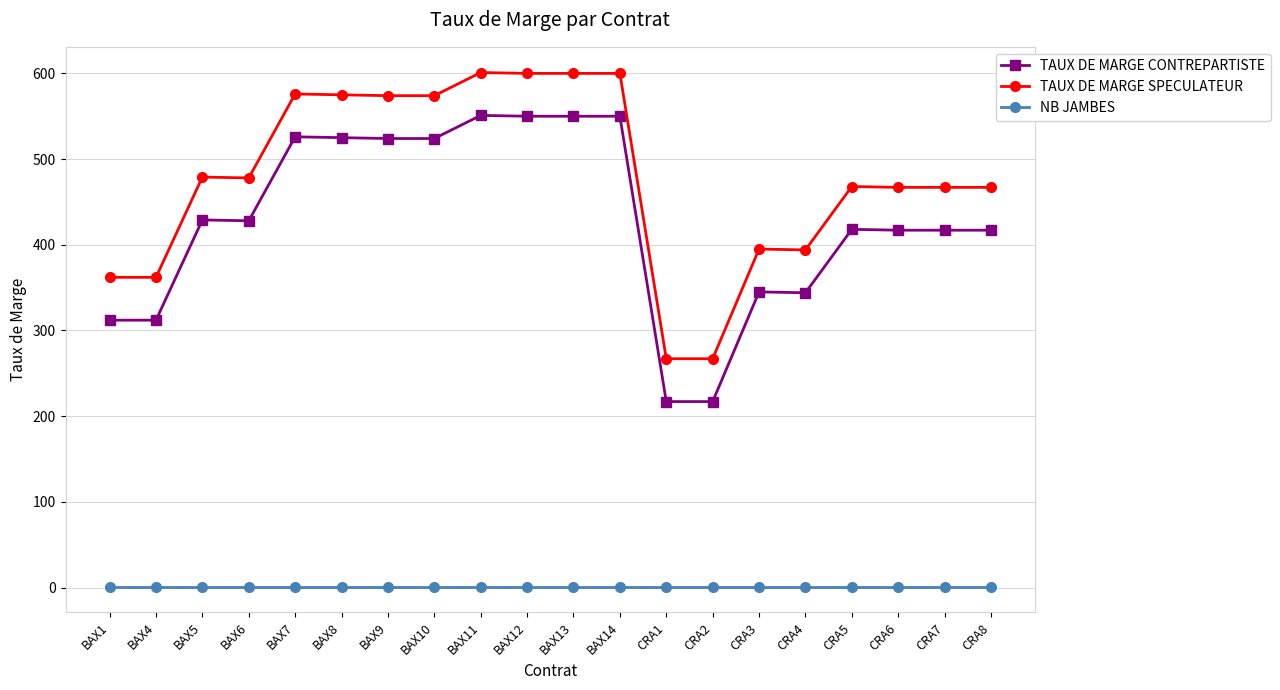

What is the difference between the maximum and minimum values in the TAUX DE MARGE CONTREPARTISTE series?

334